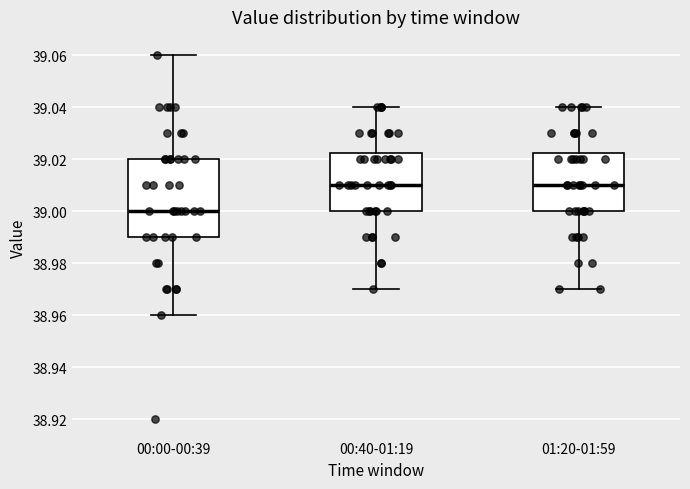

Reading left to right, read every box against the y-axis: the position of its median line, the range the box covers, and the ends of its whiskers. The values are not printed on the chart, so give them approximately, as read against the axis.

00:00-00:39: median 39.000, box 38.990 to 39.020, whiskers 38.960 to 39.060
00:40-01:19: median 39.010, box 39.000 to 39.022, whiskers 38.970 to 39.040
01:20-01:59: median 39.010, box 39.000 to 39.022, whiskers 38.970 to 39.040